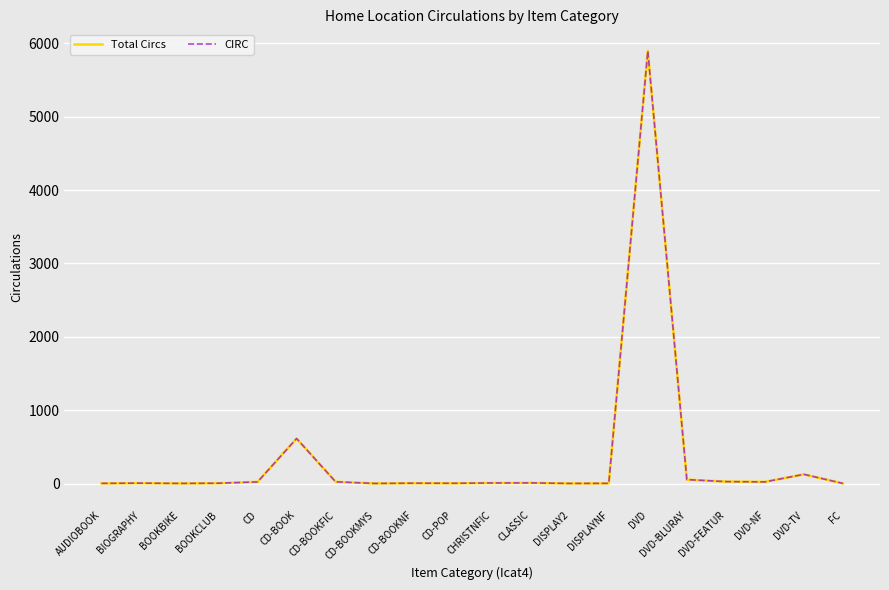

What is the sum of the CIRC values at CD-BOOKMYS and DISPLAYNF?

3